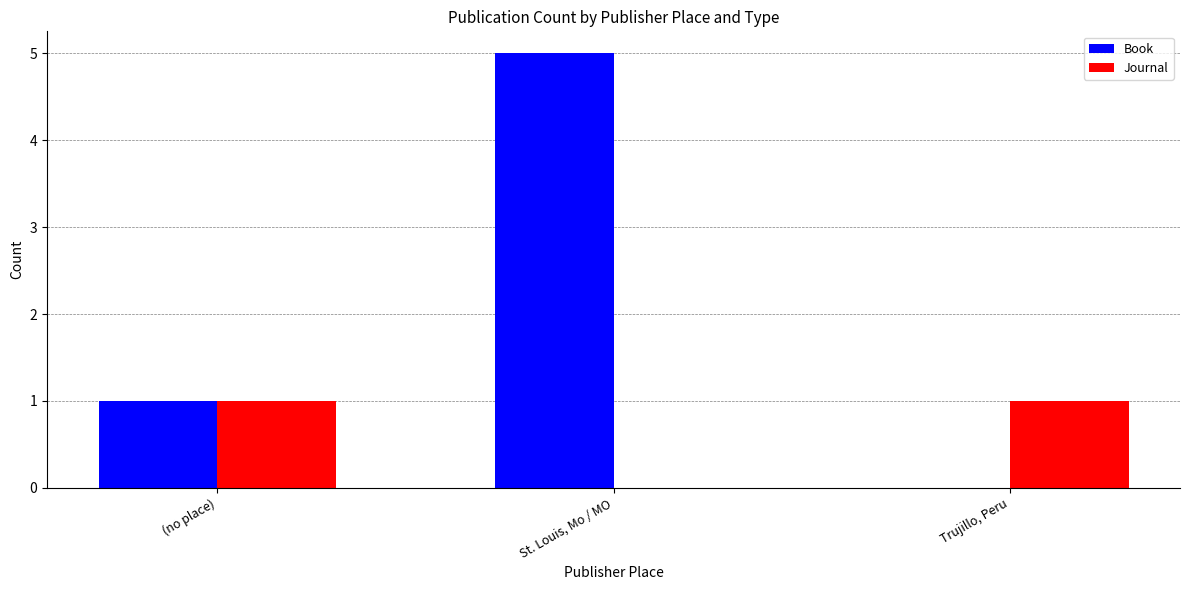

What are all the series names shown in the legend?

Book, Journal